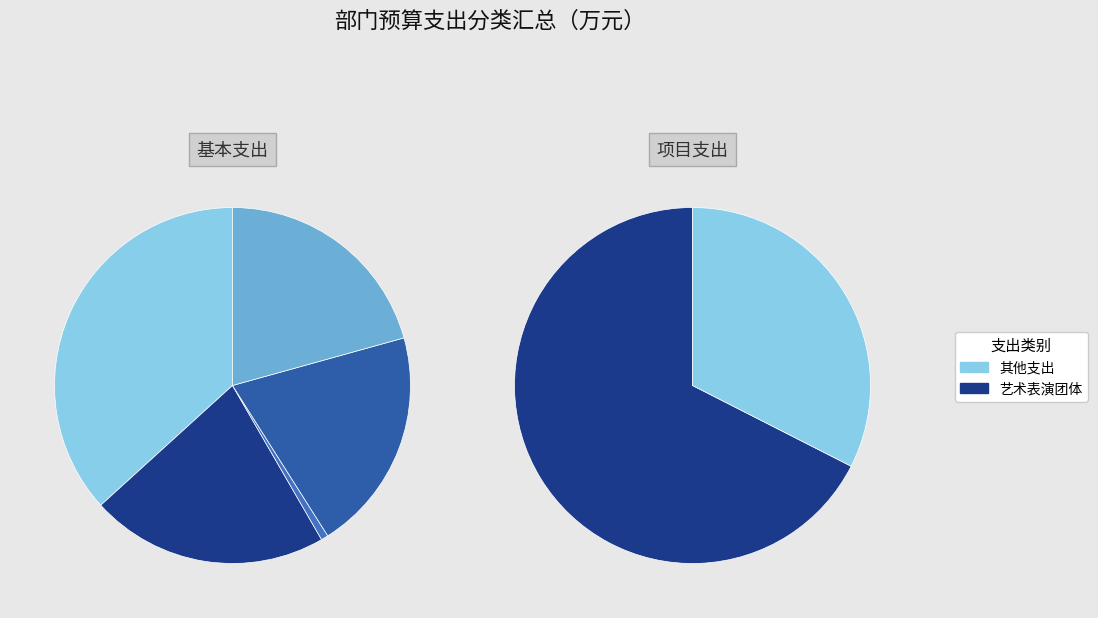

Combined, do 住房公积金 and 事业单位离退休 account for over 50%?

No